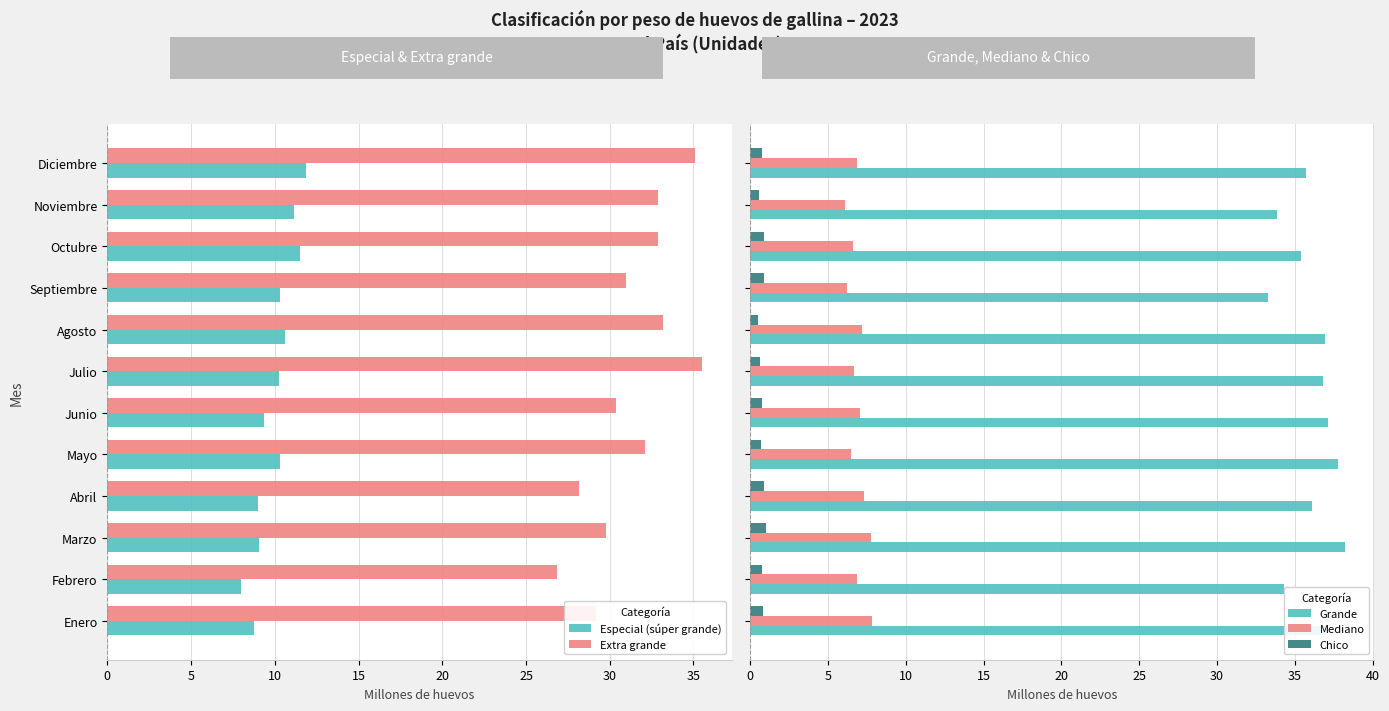

What is the difference between the maximum and second lowest values in the Grande series?

4.4